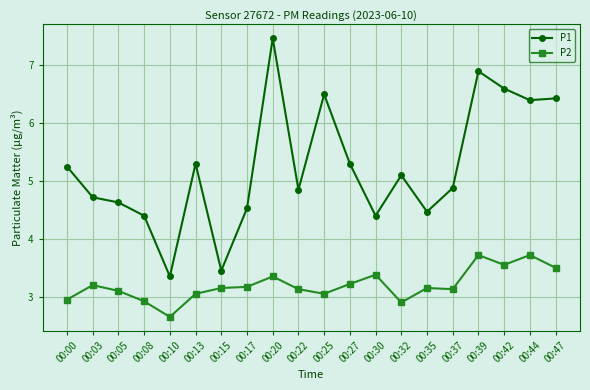

At how many categories does at least one series exceed 5?

10